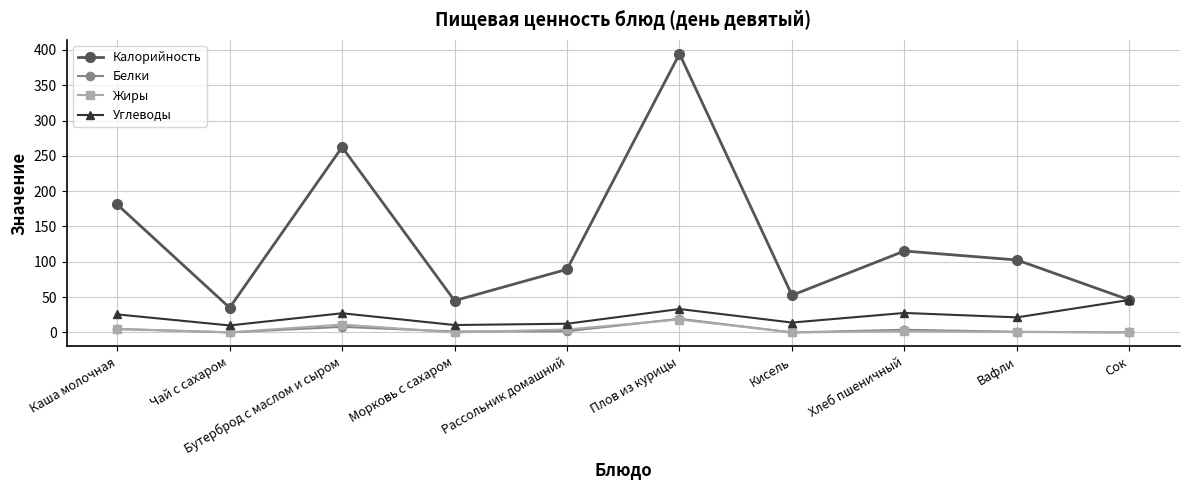

What is the total value across all series at Плов из курицы?

465.2